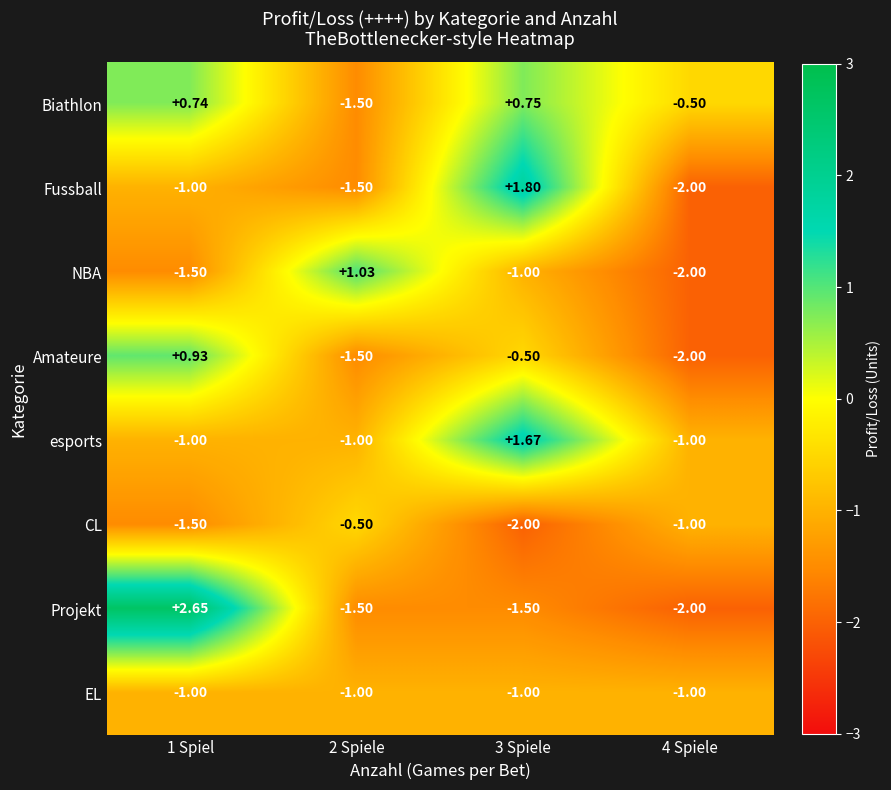

List the series in order of their peak value, lowest first.

EL, CL, Biathlon, Amateure, NBA, esports, Fussball, Projekt